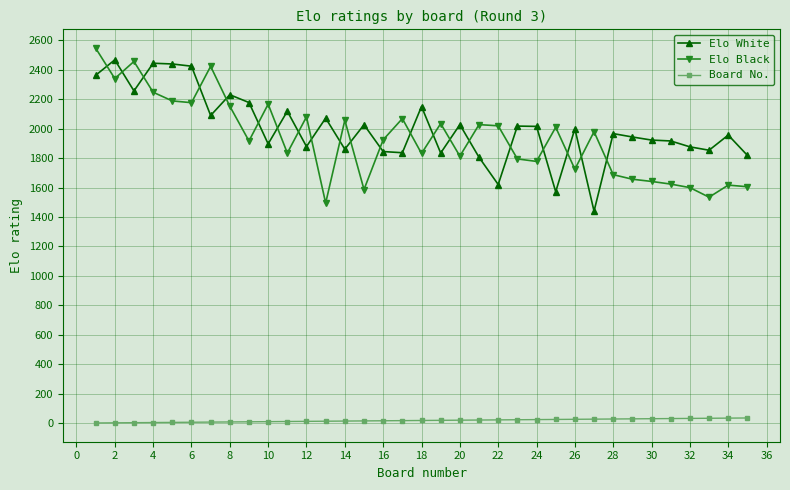

True or false: Board No. and Elo Black intersect in this chart.

False